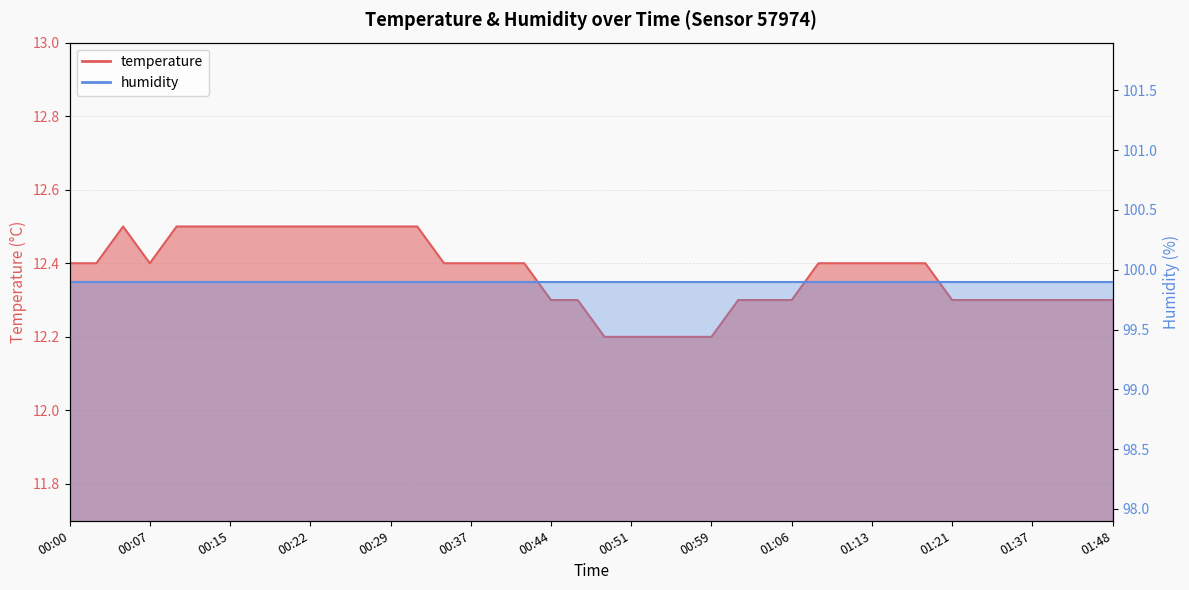

How many interior local peaks (higher than both neighbors) does the data have?

1